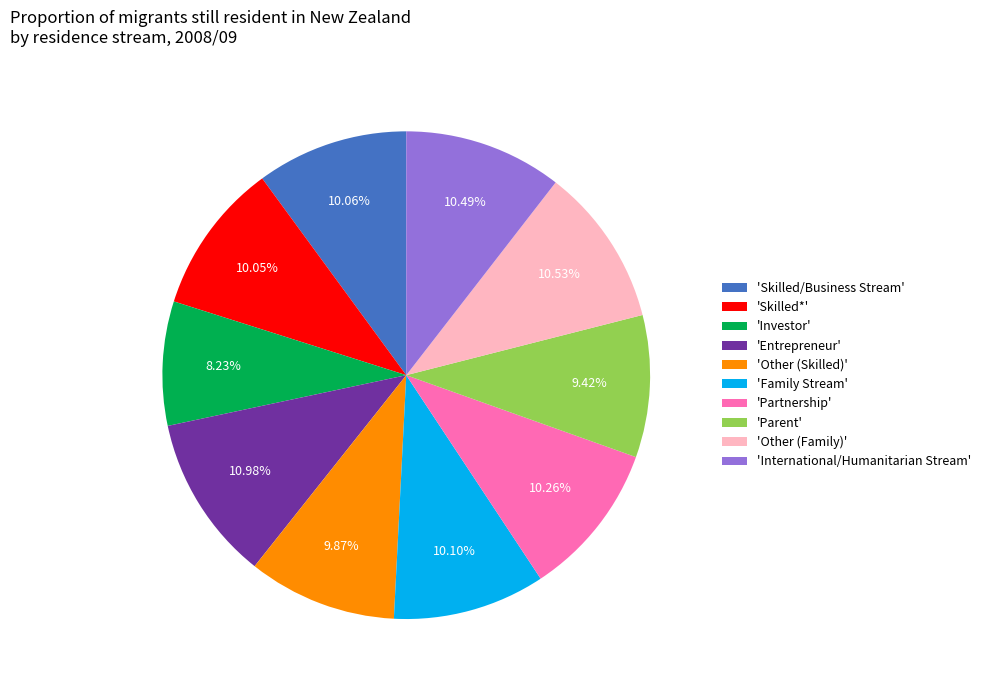

How many slices are in this pie chart?

10